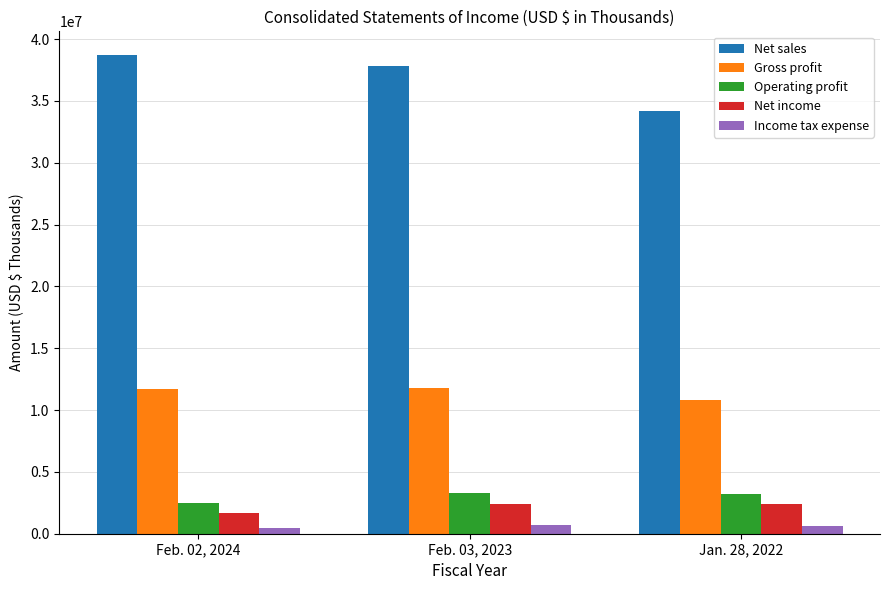

What is the greatest value displayed?

38691609